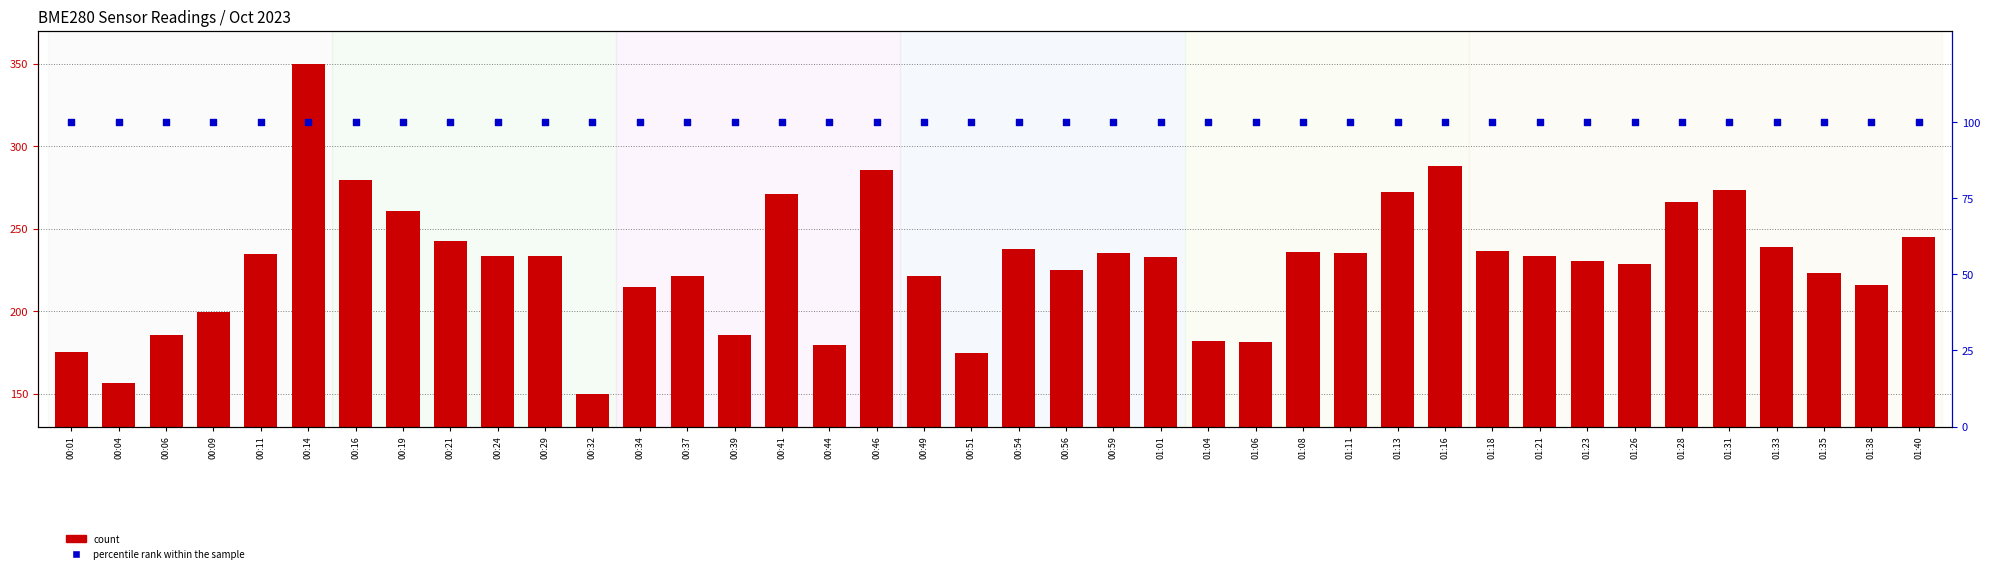

At which category is the sum across all series the highest?

00:14